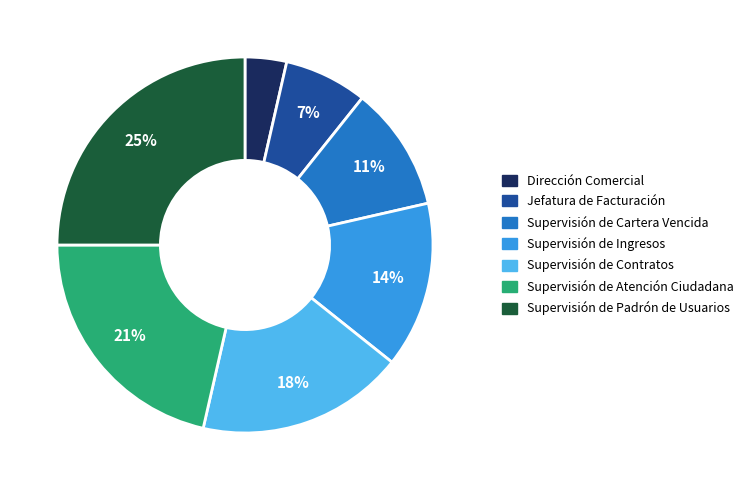

Between Jefatura de Facturación and Supervisión de Padrón de Usuarios, which is larger?

Supervisión de Padrón de Usuarios